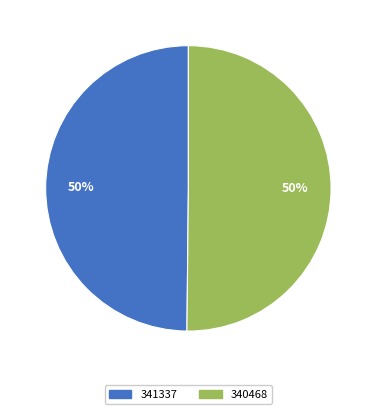

To the nearest percent, what is the difference between the largest and smallest slice percentages?

0%